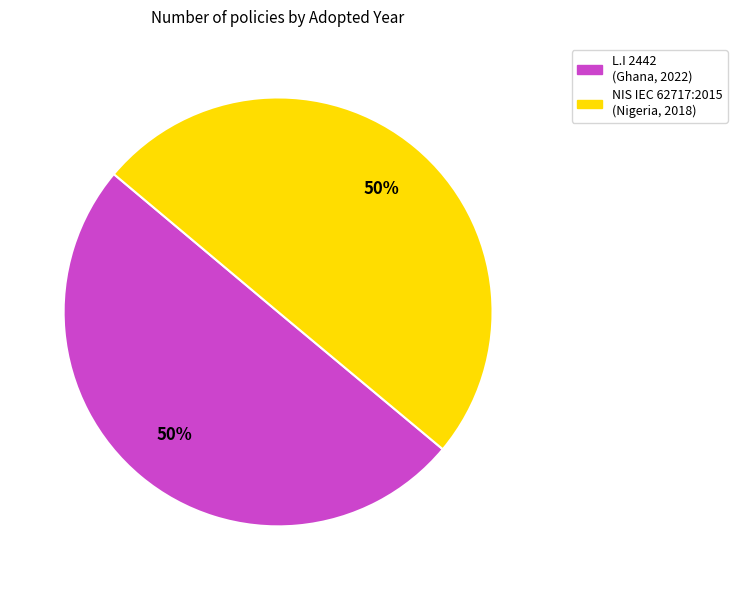

To the nearest percent, what is the average slice percentage?

50%